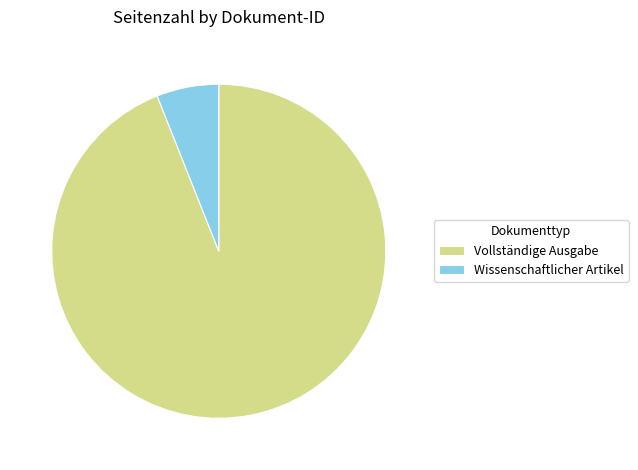

What is the largest slice in the pie chart?

Vollständige Ausgabe